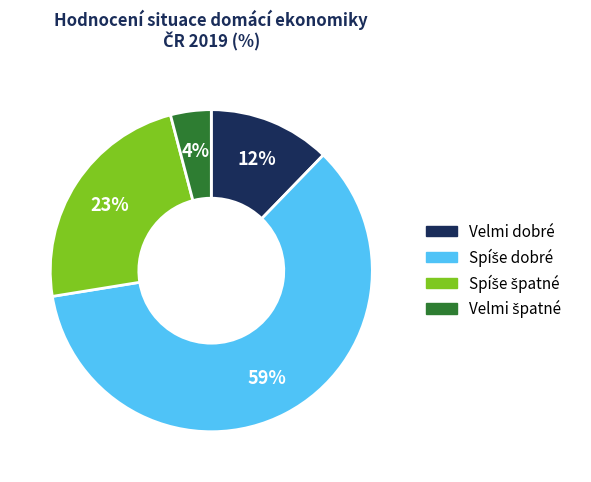

The Velmi dobré slice represents 22% of the pie. True or false?

False